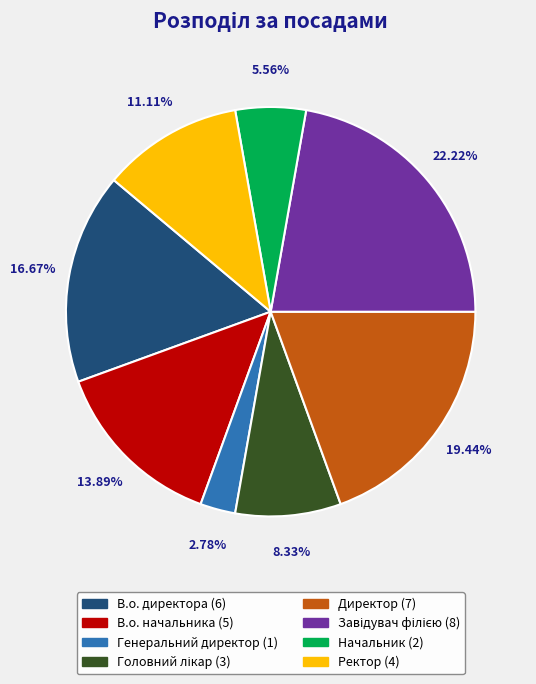

Which has a higher value, Ректор or В.о. начальника?

В.о. начальника